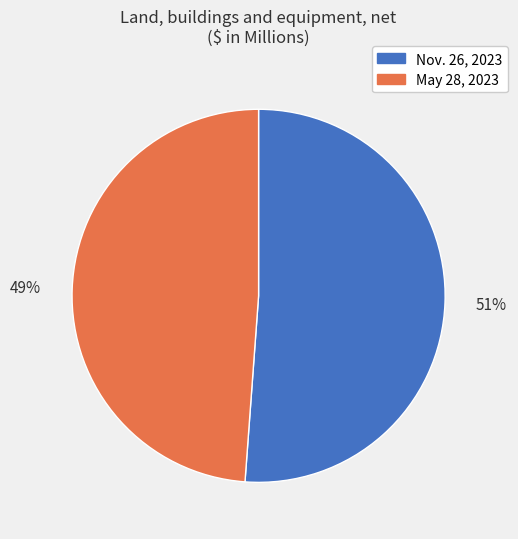

What is the ratio of the value at Nov. 26, 2023 to the value at May 28, 2023?

1.0